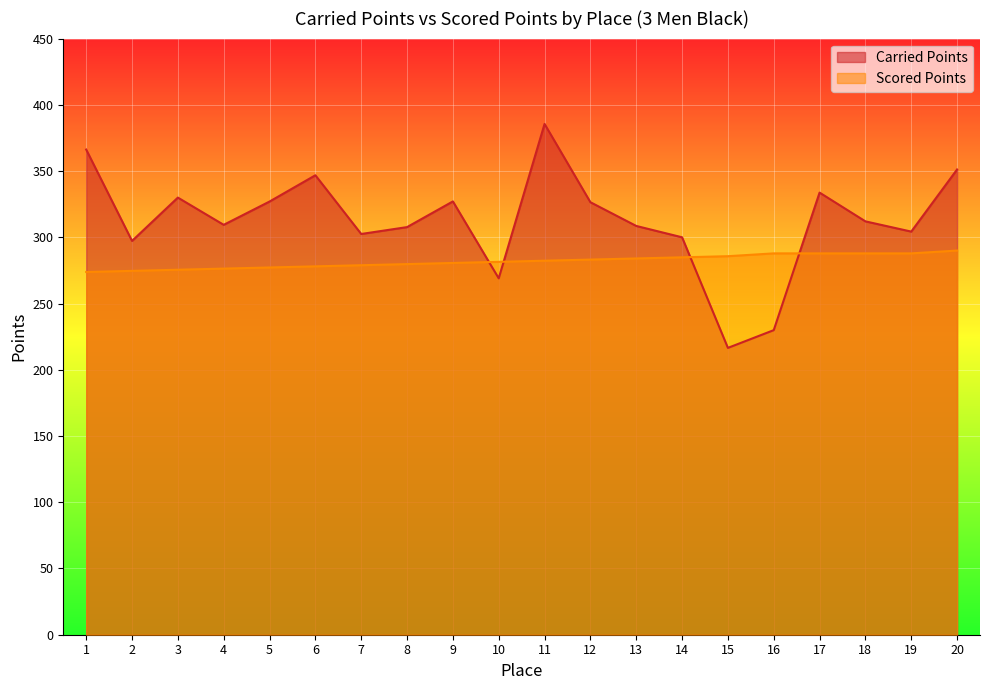

Where do Carried Points and Scored Points first cross each other?

9 and 10